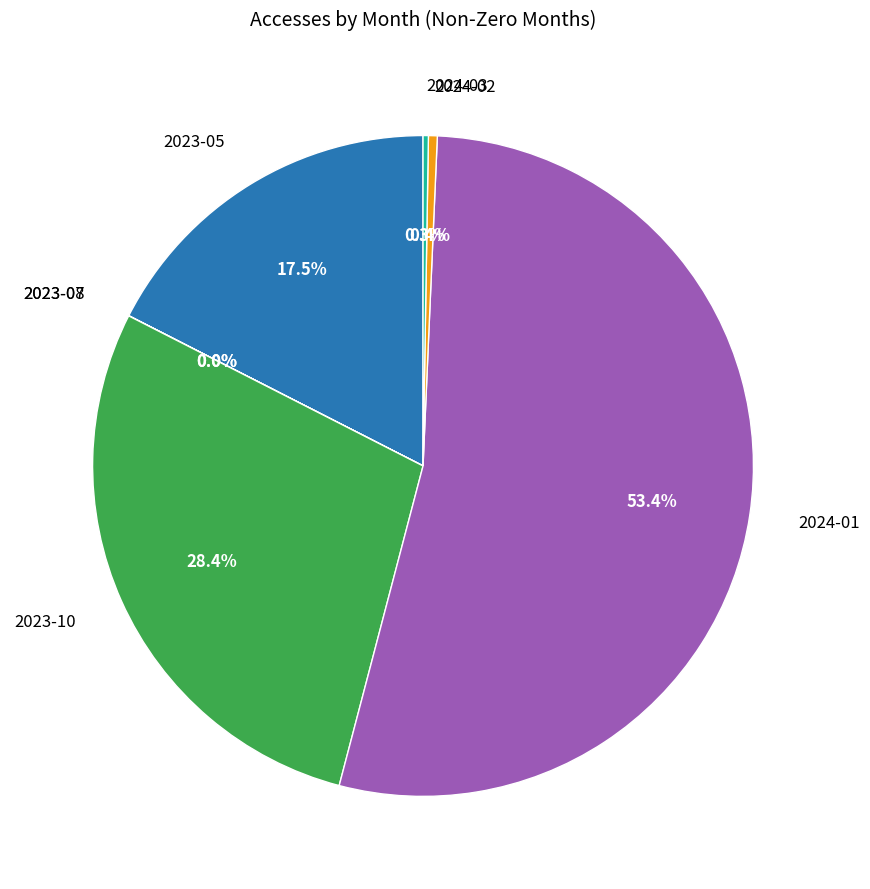

Which category accounts for the majority?

2024-01